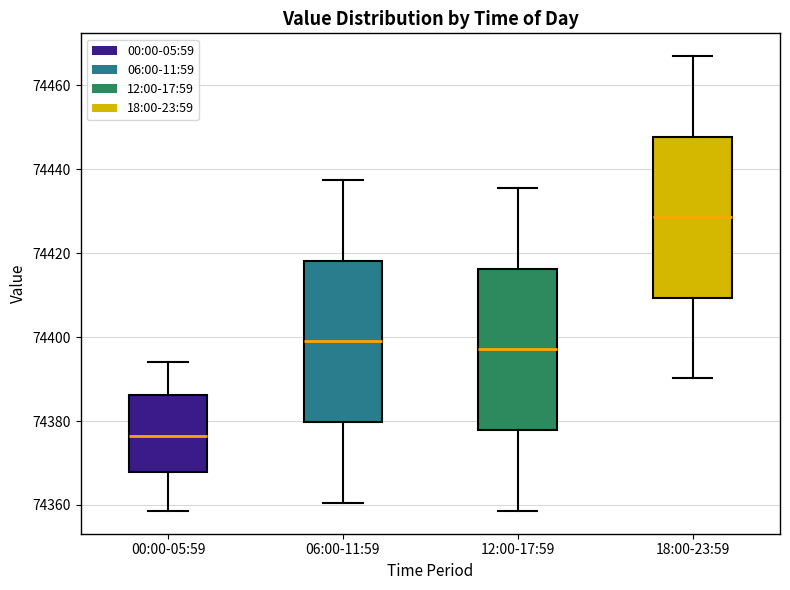

Which box's median line is the lowest?

00:00-05:59